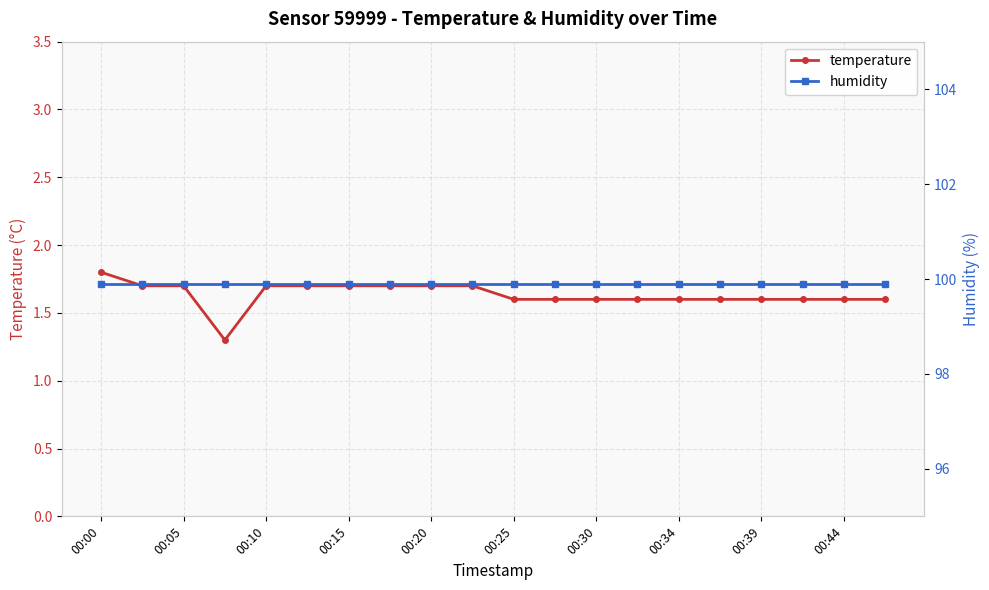

What is the minimum value for temperature?

1.3